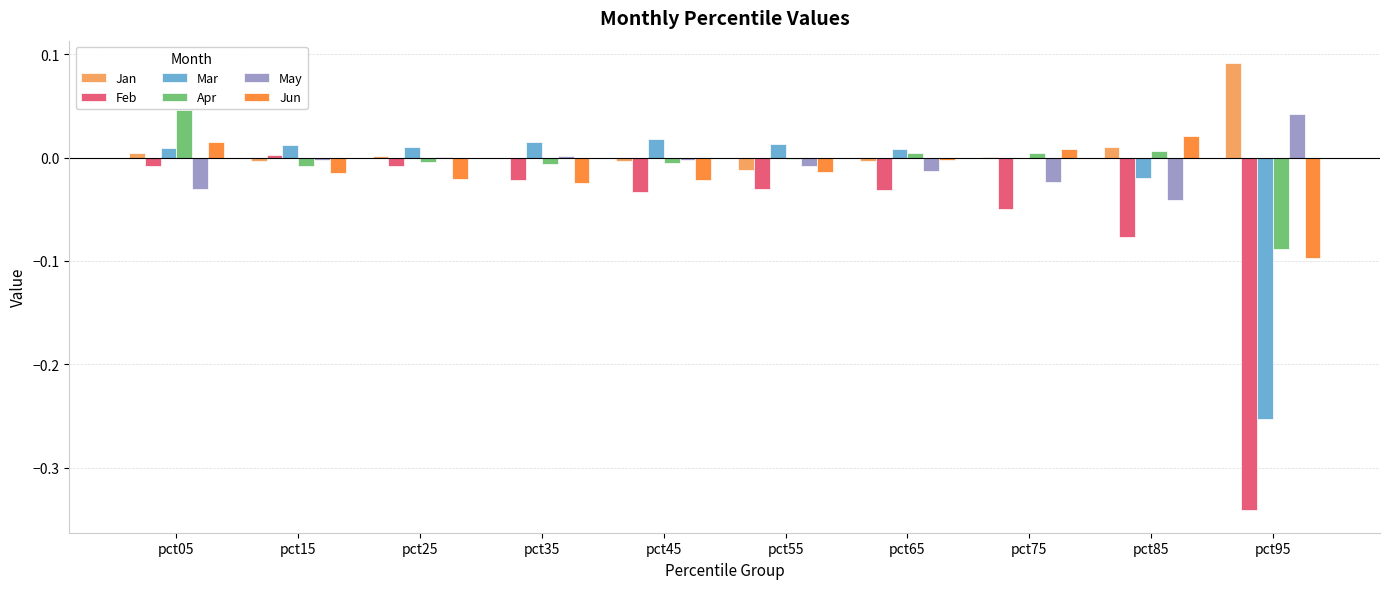

Which category has the highest value in the Jan series?

pct95